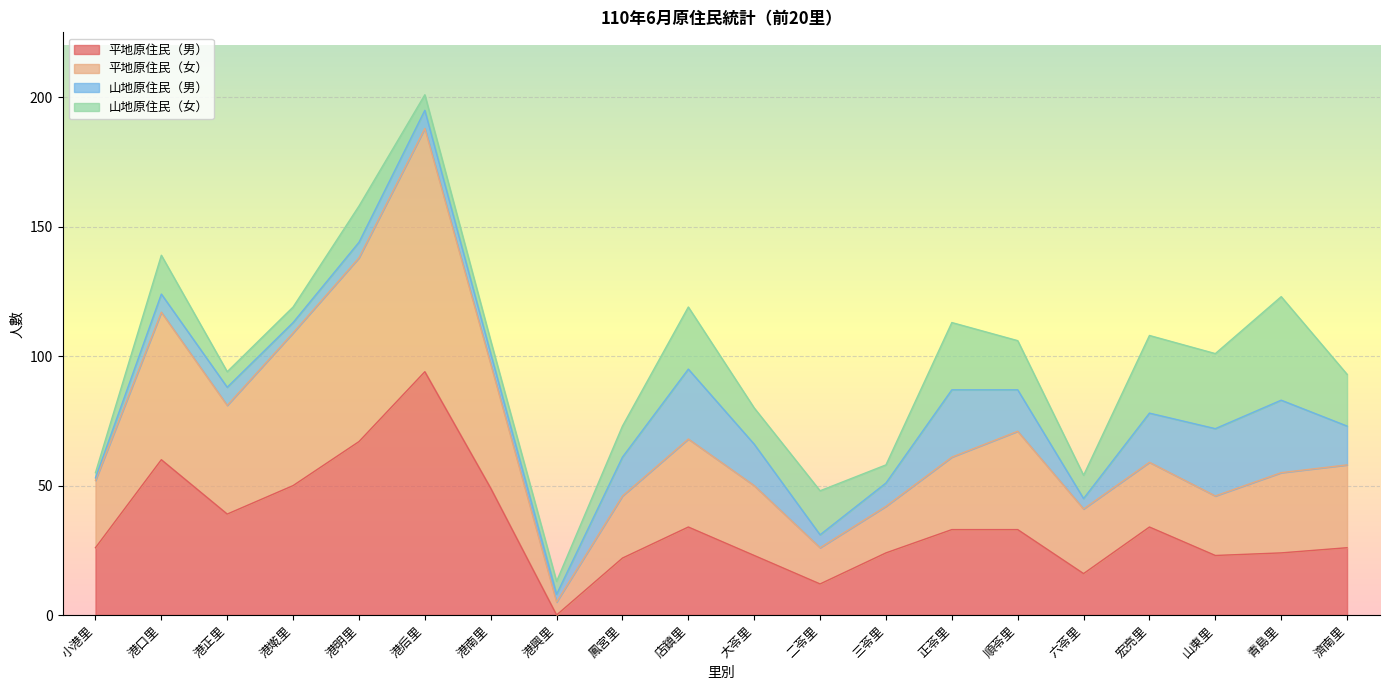

The value of 平地原住民（女） at 港后里 is 114. True or false?

False